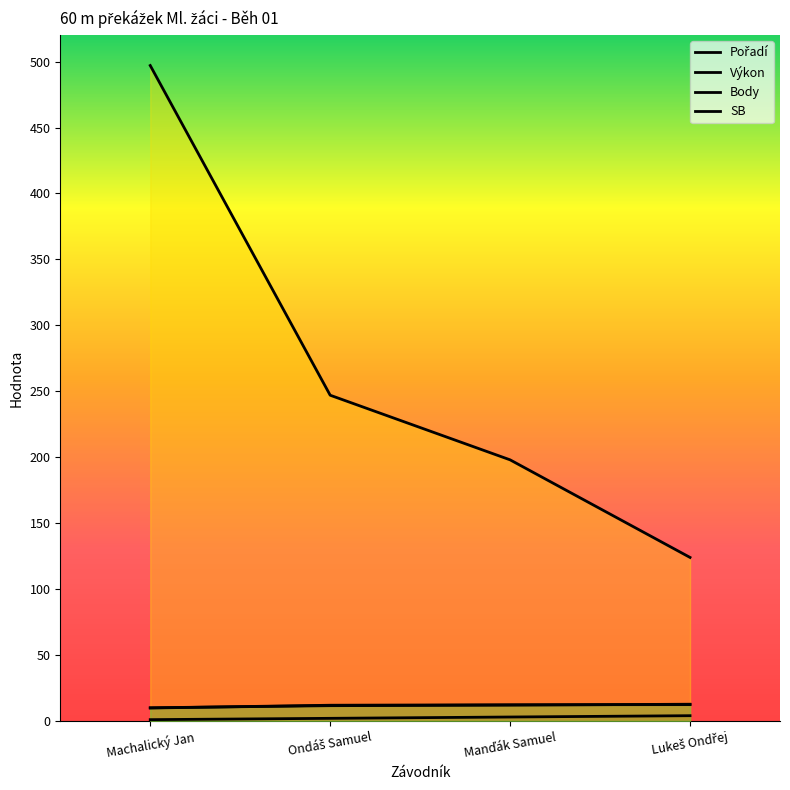

True or false: Body and SB intersect in this chart.

False